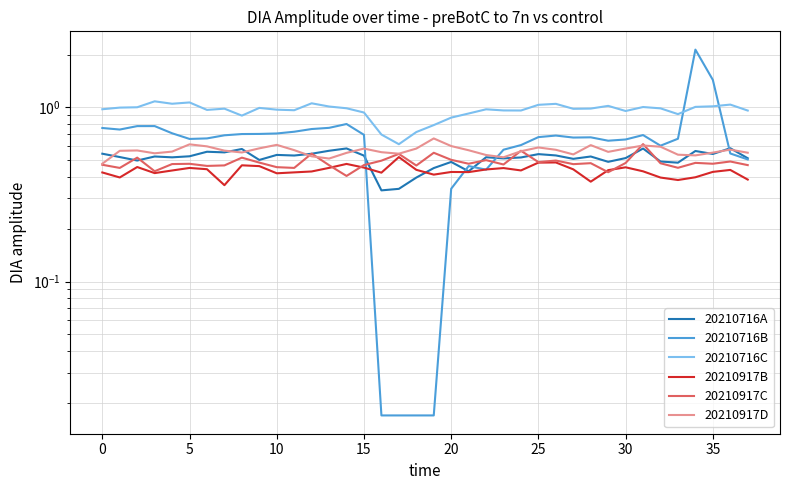

Does the chart display data point markers on the line(s)?

No